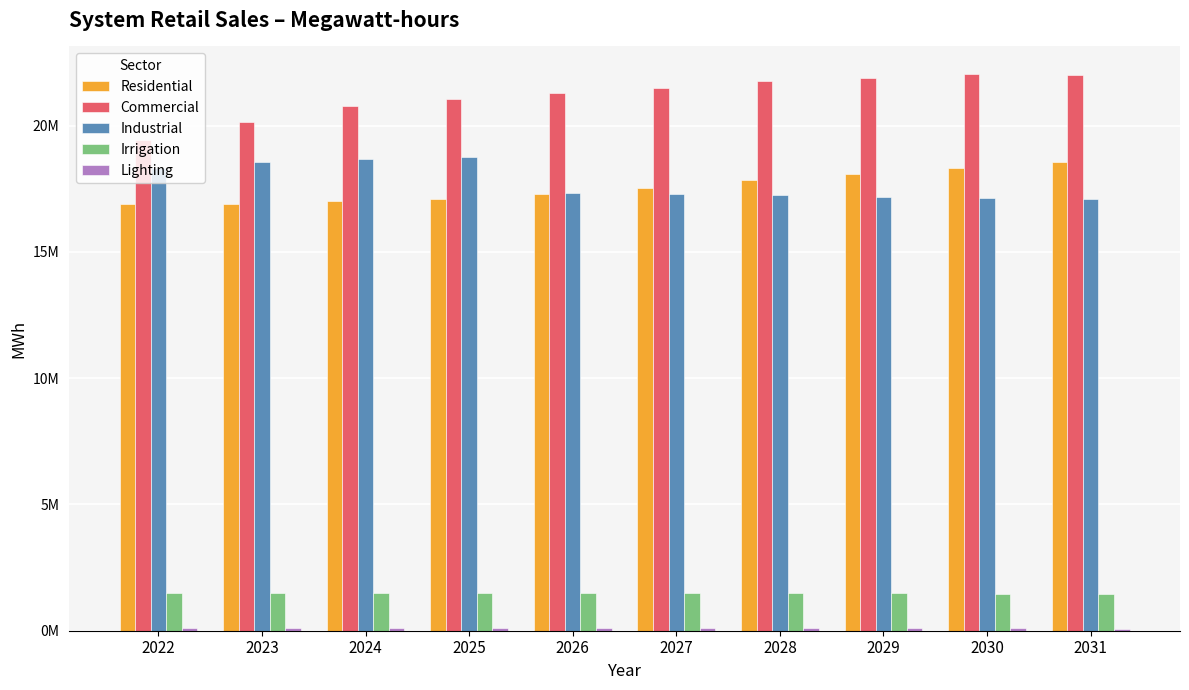

What is the value of the Residential bar at the 10th from the left?

18546830.1